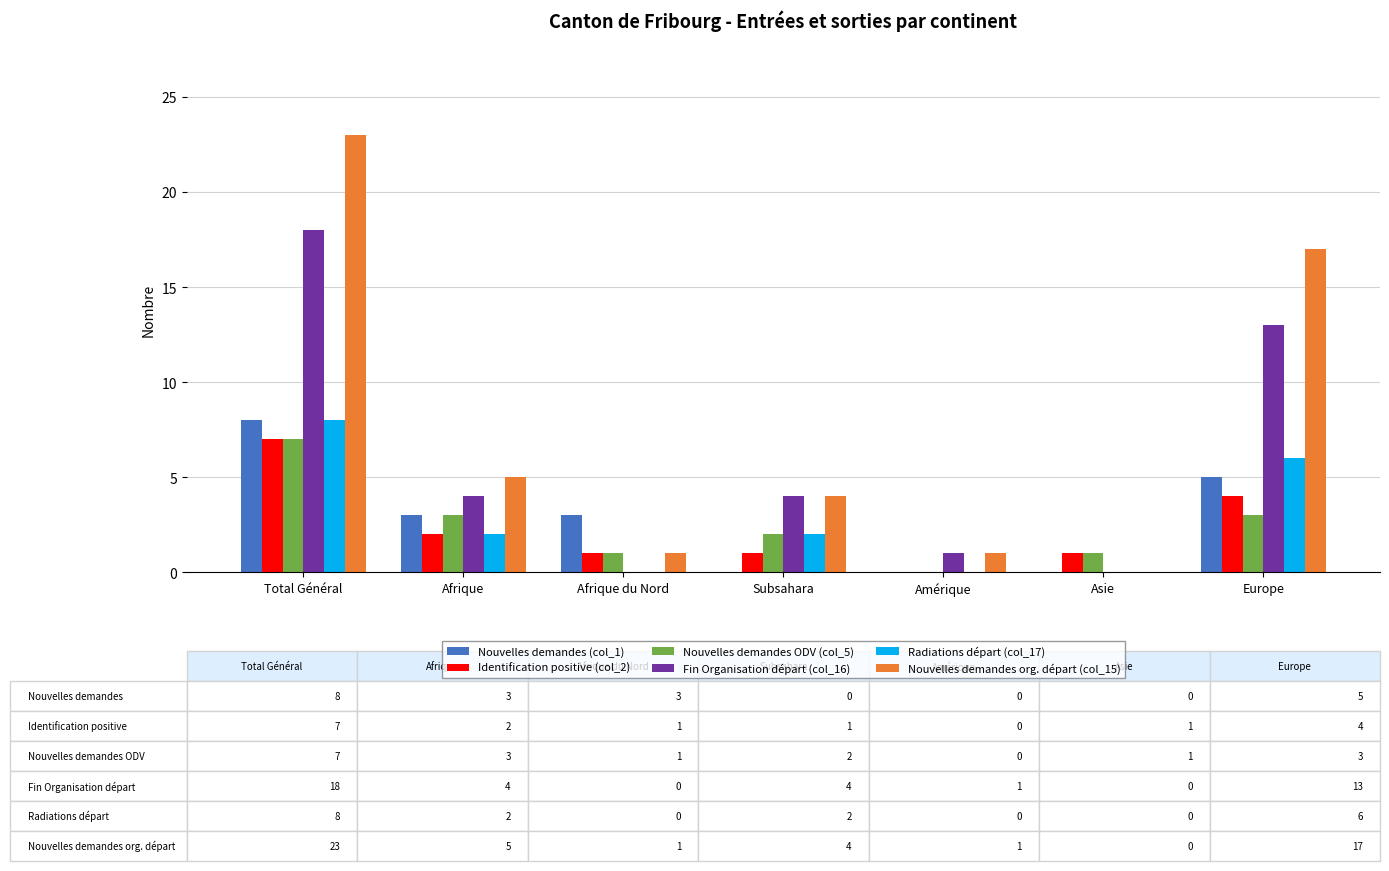

Does the chart contain stacked bars?

No